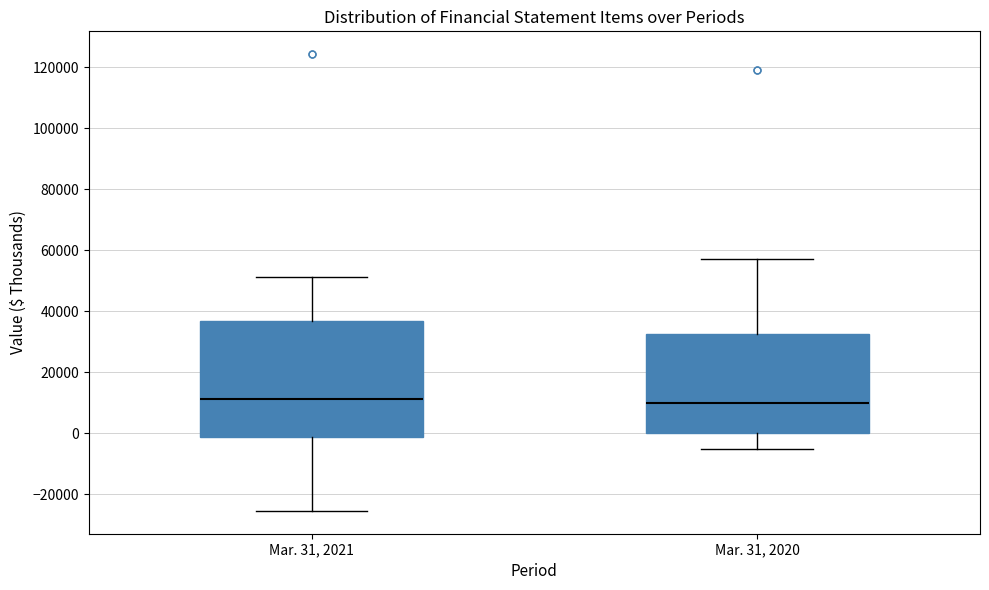

Where does the upper whisker of the box for Mar. 31, 2020 end on the y-axis? The values are not printed on the chart, so give them approximately, as read against the axis.

58000